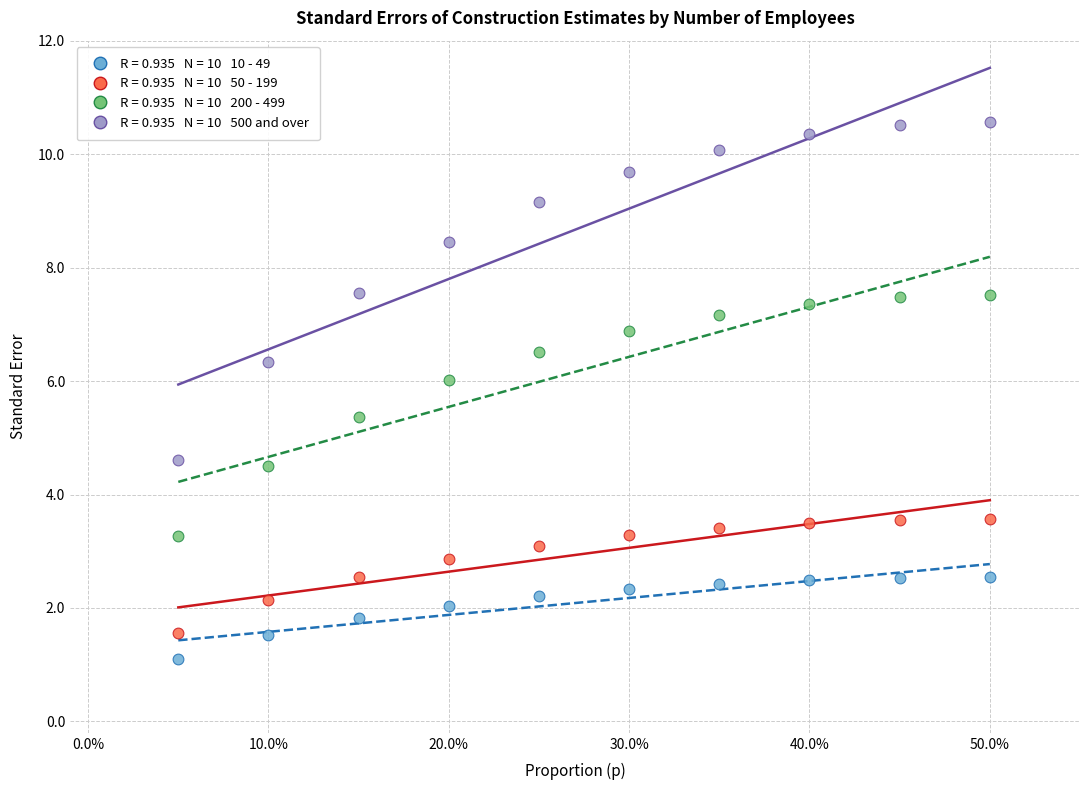

Across all data points, what is the range of Y values (max minus min)?

9.5